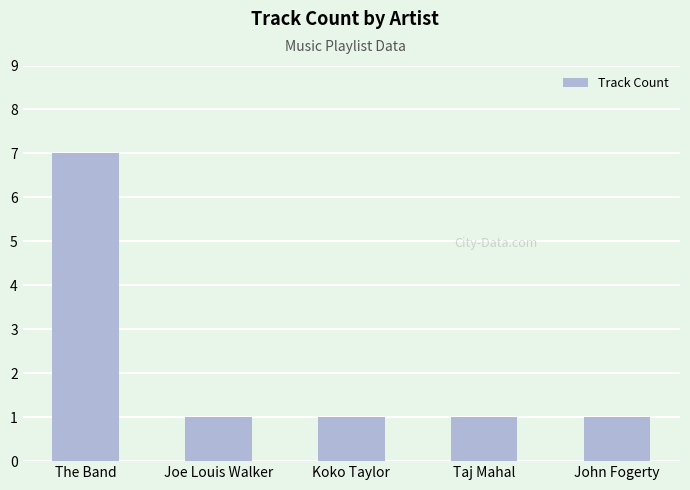

What is the average value?

2